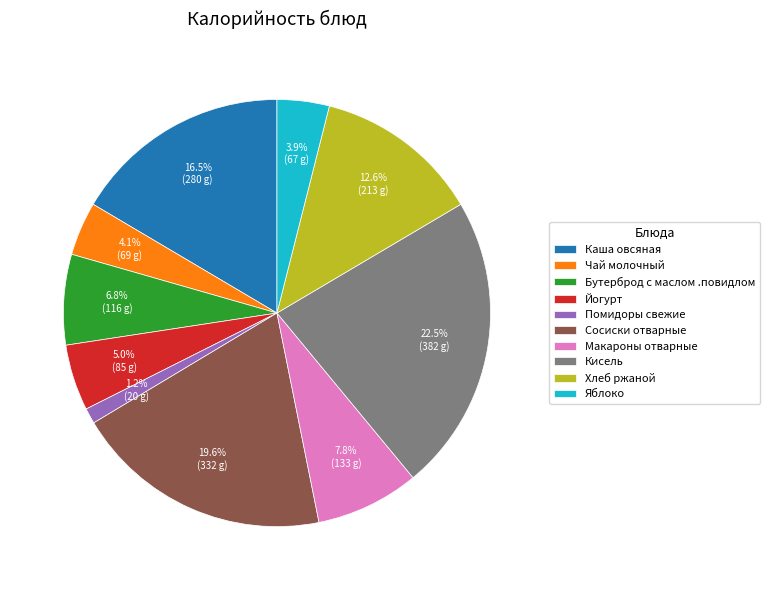

Which category has the smallest portion of the pie?

Помидоры свежие